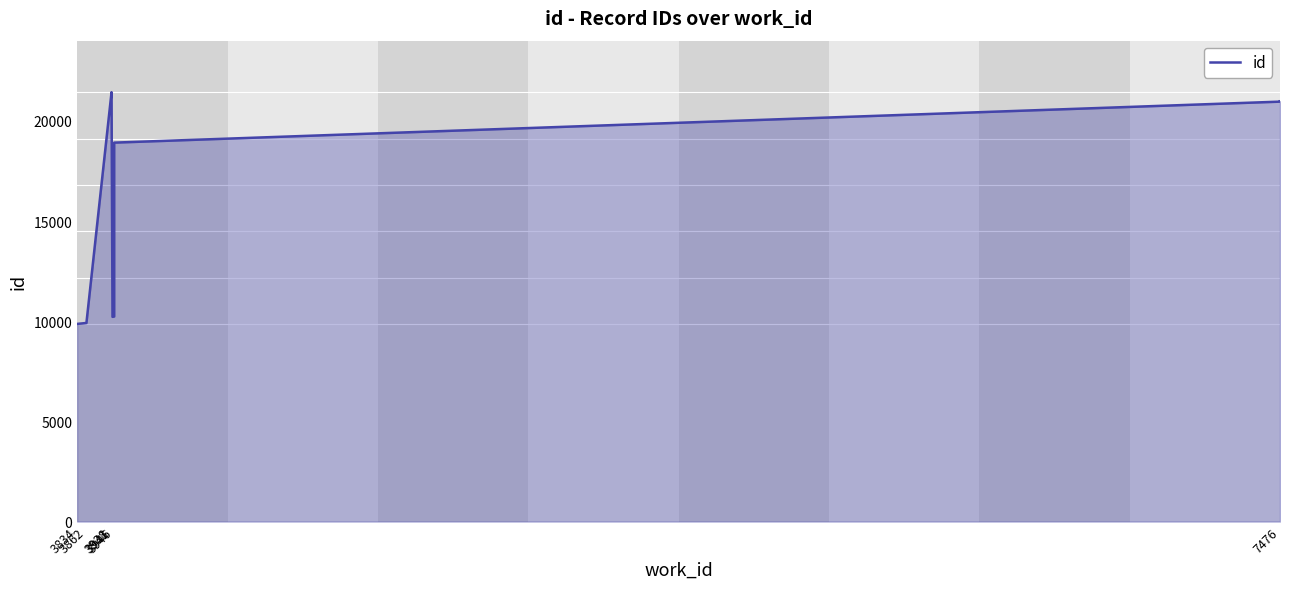

What is the label of the 3rd point from the left?

3938